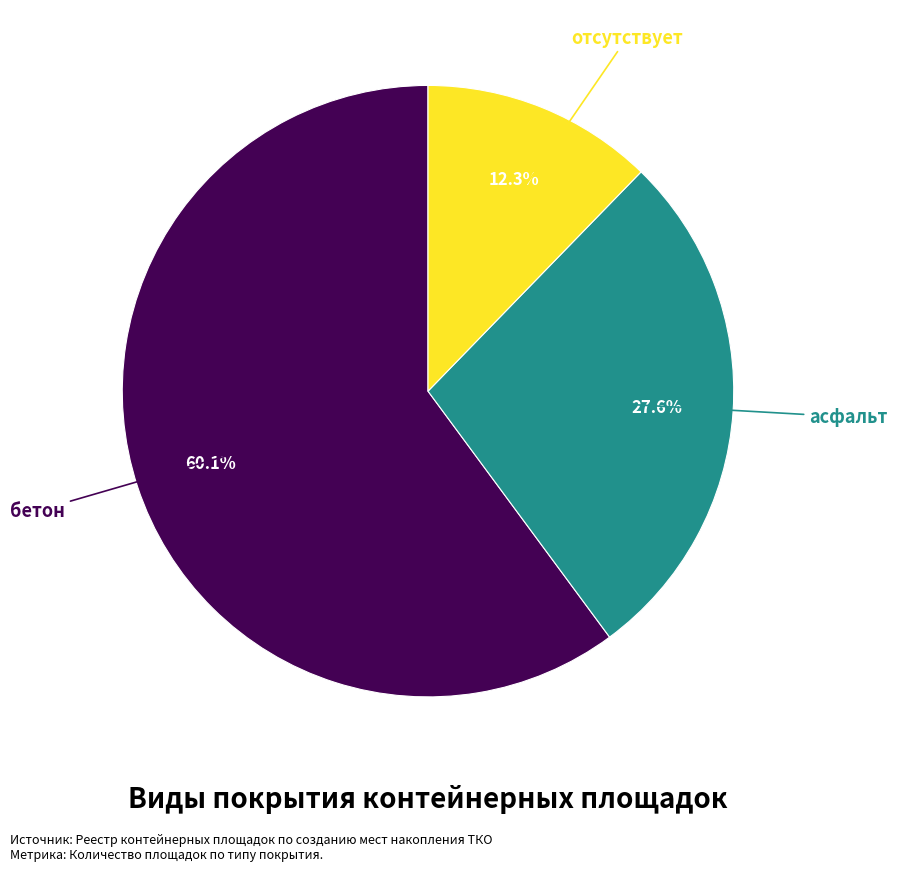

Is there any slice that represents more than half of the pie?

Yes